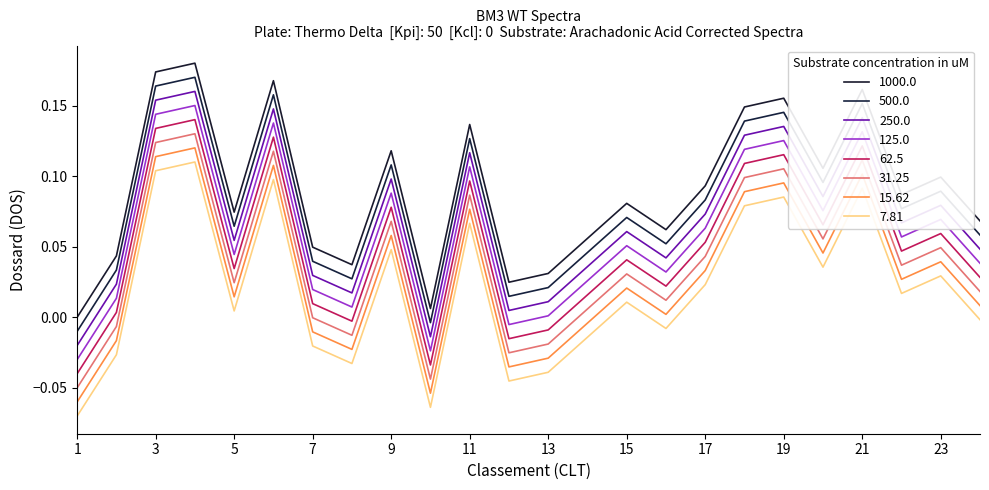

Does the chart display data point markers on the line(s)?

No